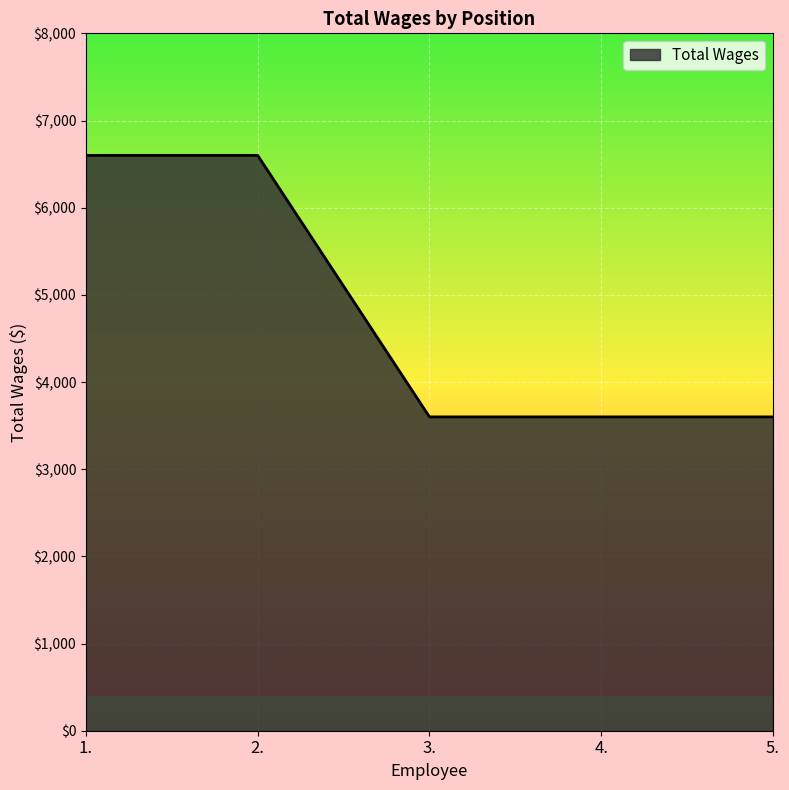

What is the approximate value at 5., to the nearest 10?

3600